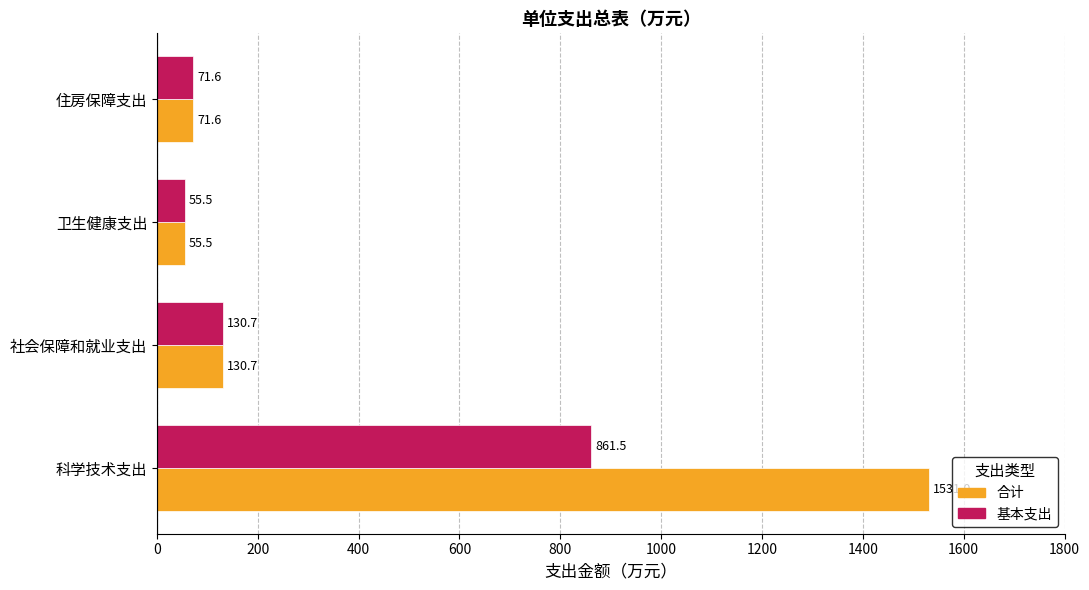

At which label is 合计 closest to 793?

社会保障和就业支出